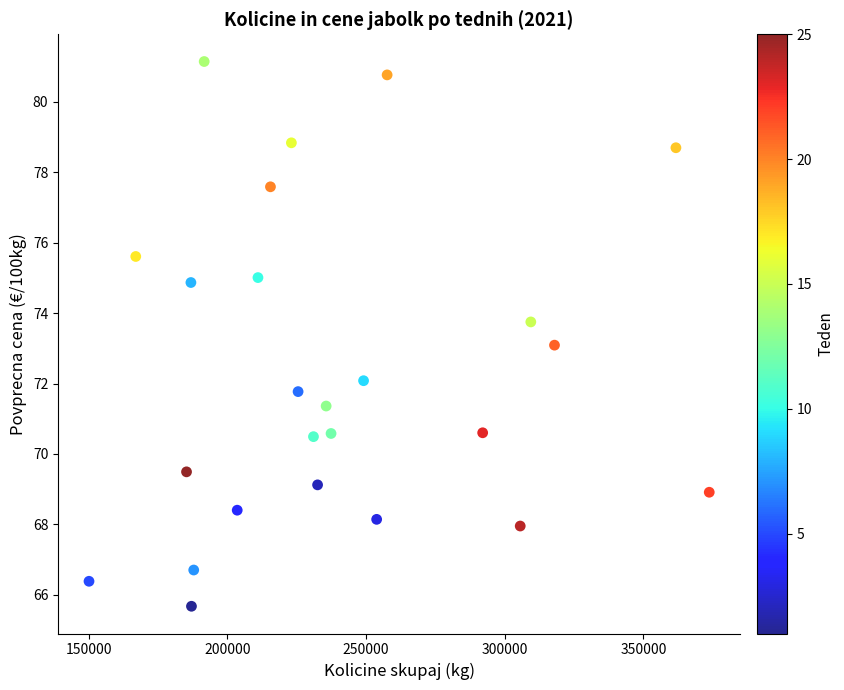

What is the range of Y values (max minus min)?

15.5